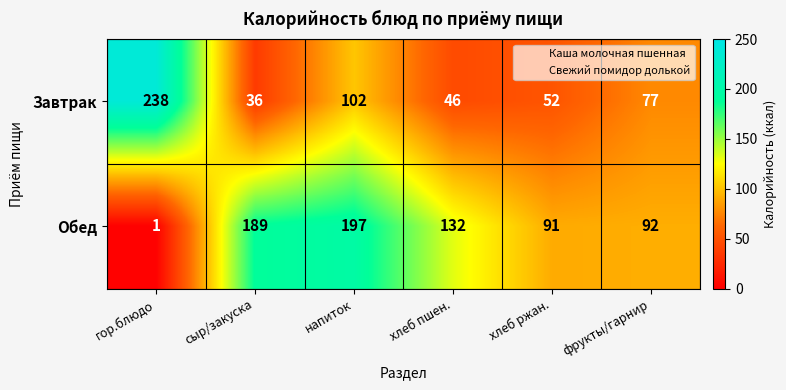

How many data points does each series have?

6